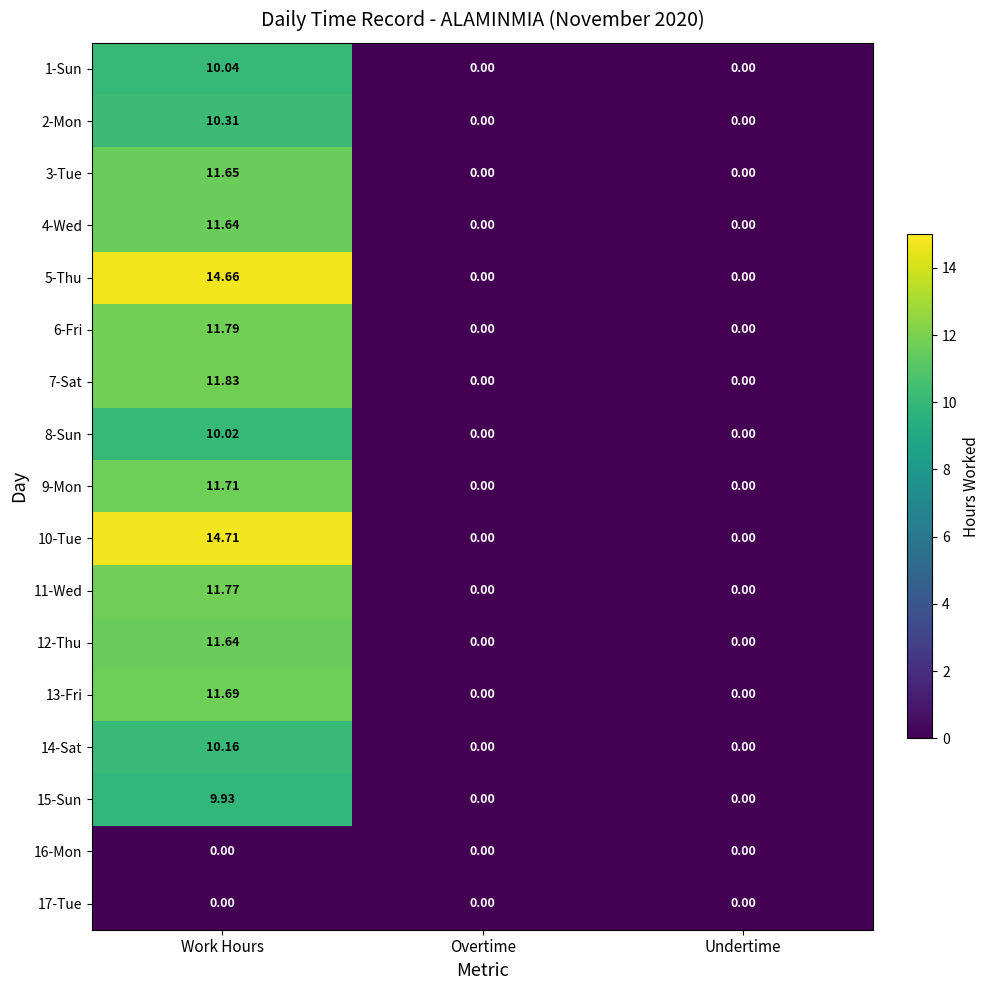

At which label does 1-Sun reach its peak?

Work Hours